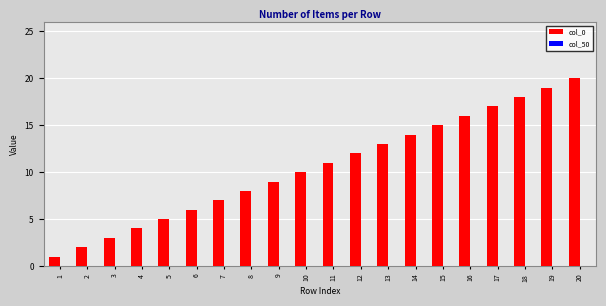

Rank the categories by value from lowest to highest.

1, 2, 3, 4, 5, 6, 7, 8, 9, 10, 11, 12, 13, 14, 15, 16, 17, 18, 19, 20